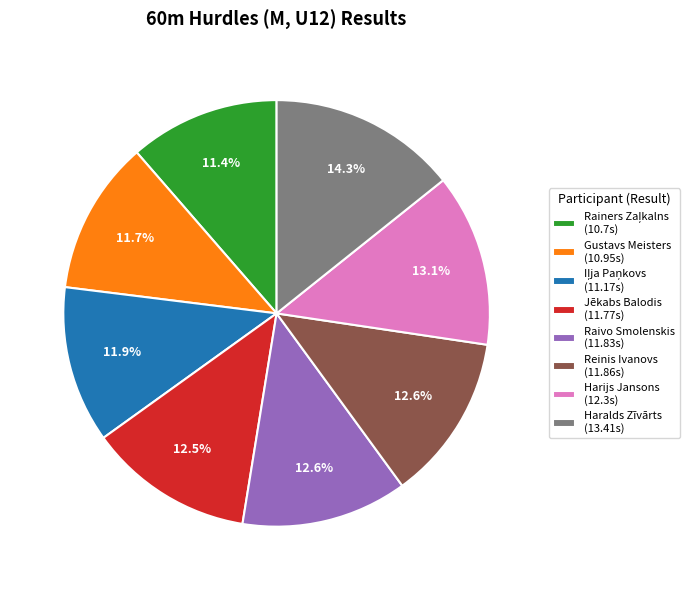

What is the ratio of the value at Haralds Zīvārts to the value at Raivo Smolenskis?

1.1